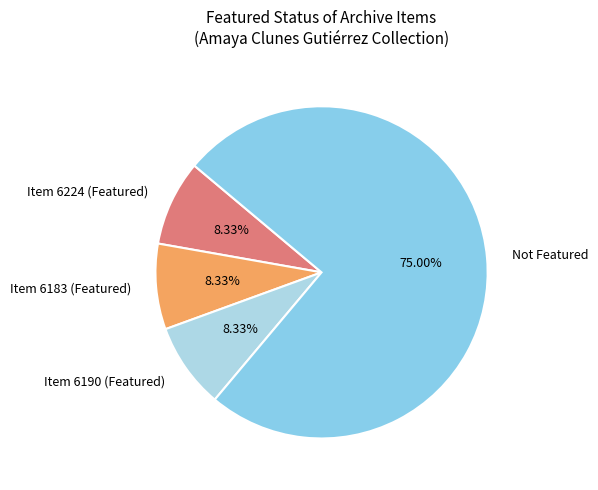

Count the number of slices in the pie.

4